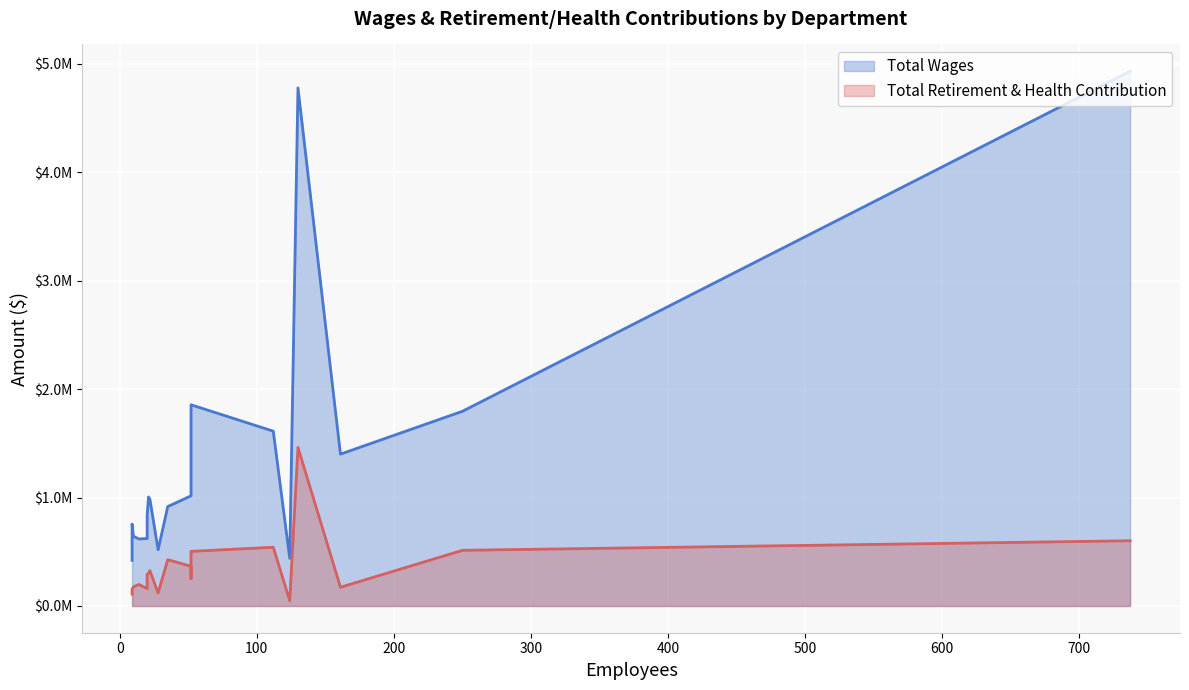

Is the value of Total Retirement & Health Contribution at Woodland Migrant Education greater than the value of Total Wages at Child Welfare/Attendance?

No